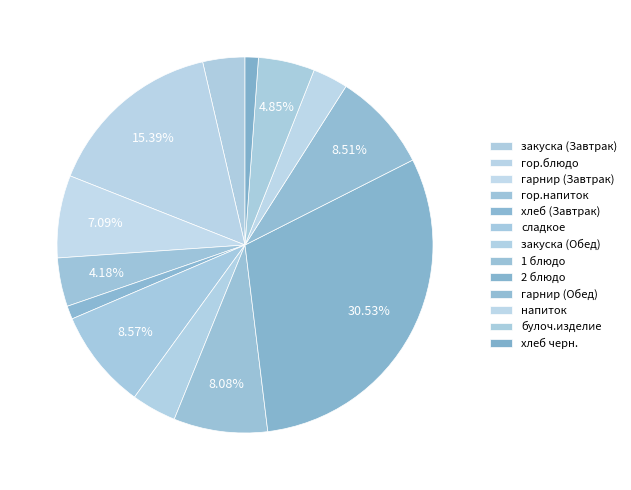

Count the number of slices in the pie.

13